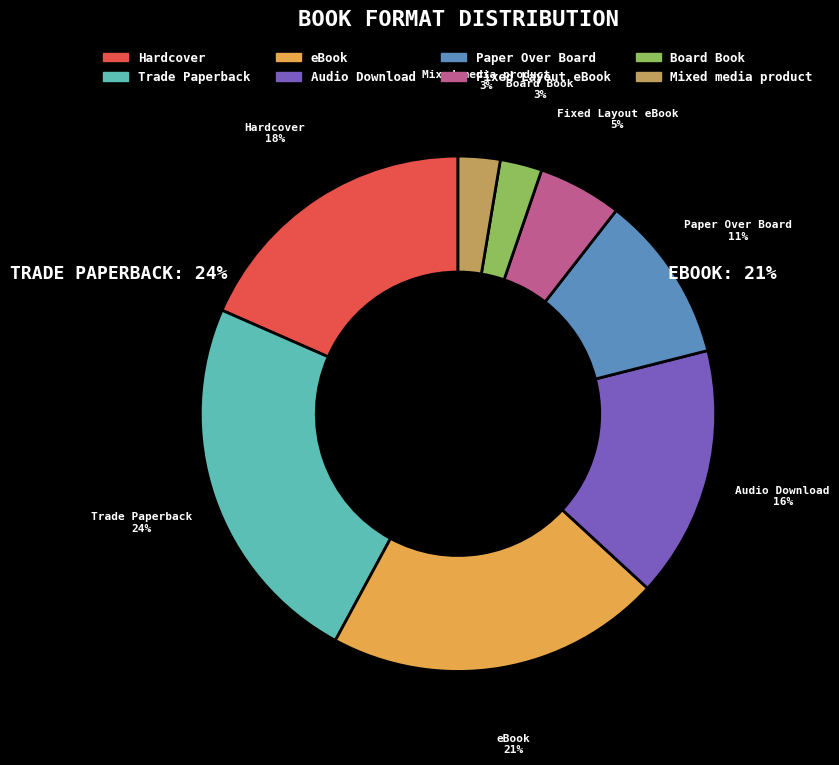

Count the number of slices in the pie.

8